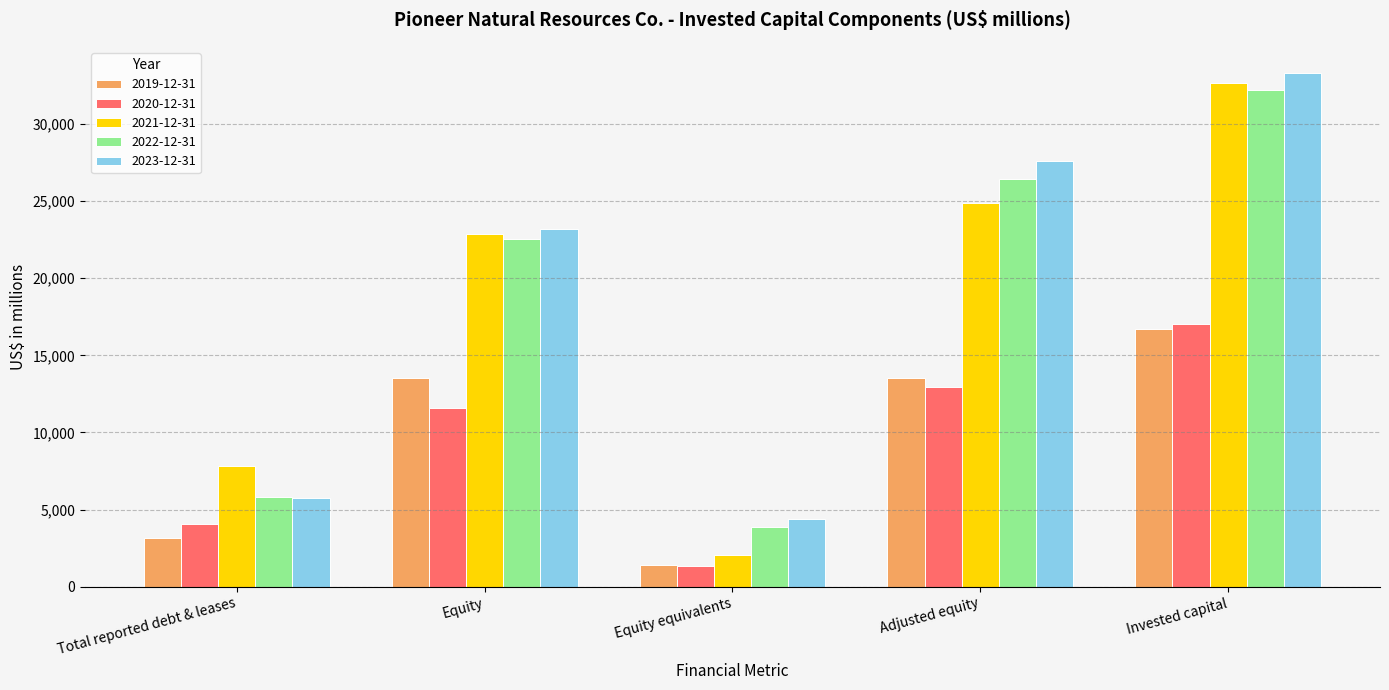

What is the maximum value for 2022-12-31?

32194